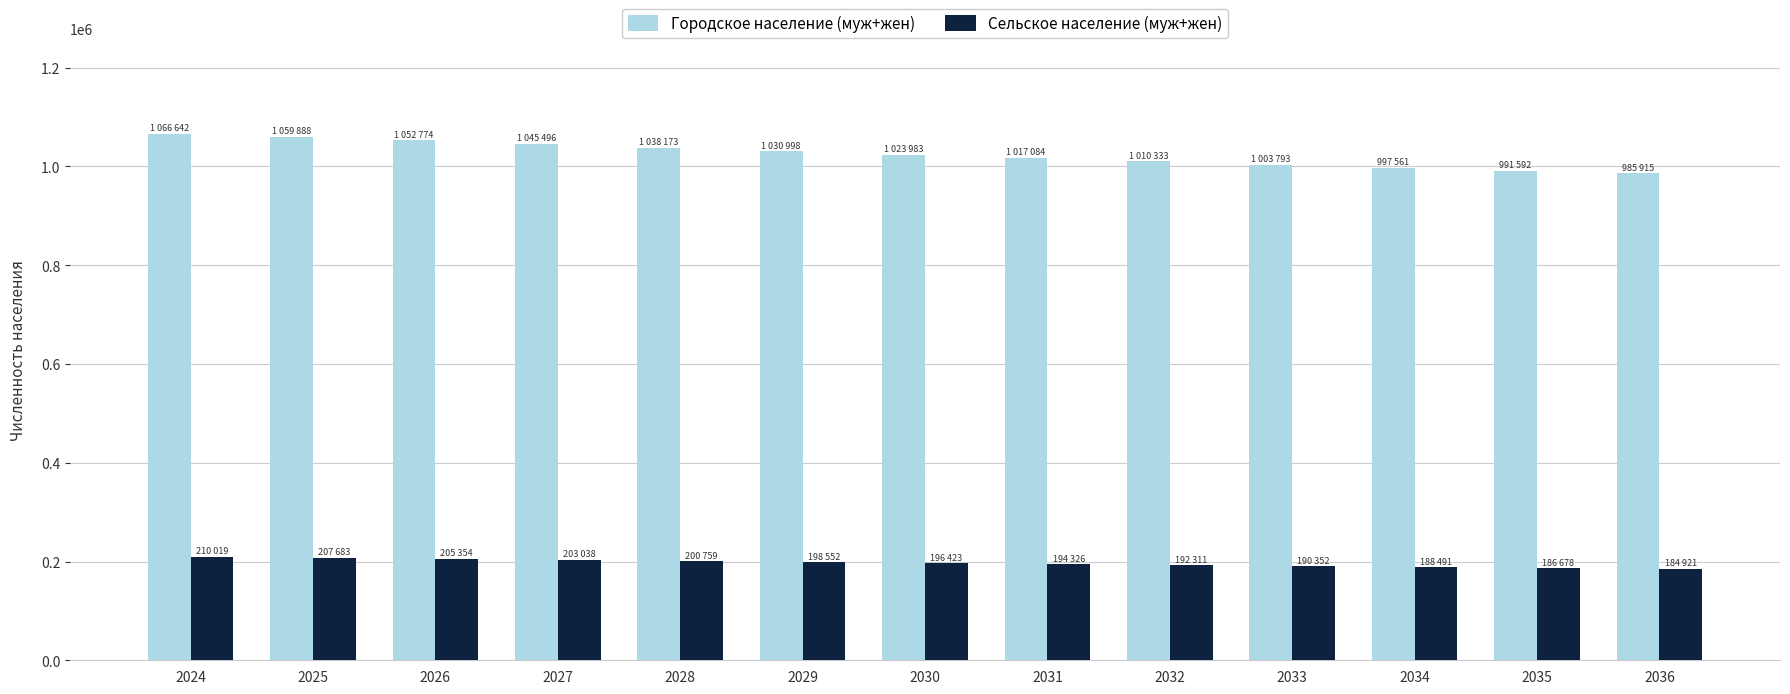

What is the highest value of the Сельское население (муж+жен) series?

210019